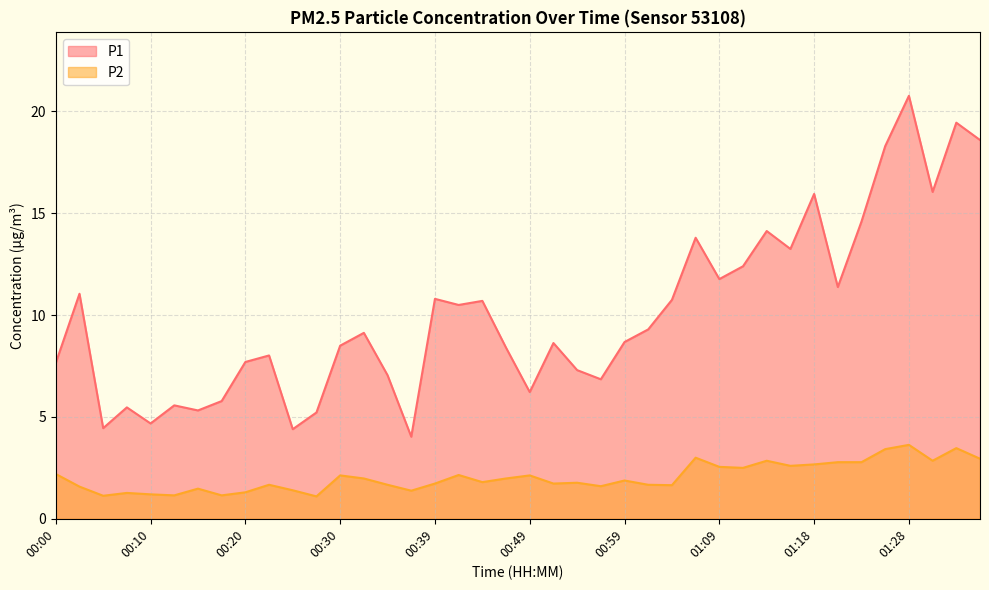

Rank the categories by P2 value from lowest to highest.

00:27, 00:05, 00:13, 00:17, 00:10, 00:08, 00:20, 00:37, 00:25, 00:15, 00:03, 00:56, 01:04, 00:22, 00:34, 01:01, 00:39, 00:52, 00:54, 00:44, 00:59, 00:32, 00:47, 00:30, 00:49, 00:42, 00:00, 01:11, 01:09, 01:16, 01:18, 01:21, 01:23, 01:13, 01:31, 01:35, 01:06, 01:26, 01:33, 01:28